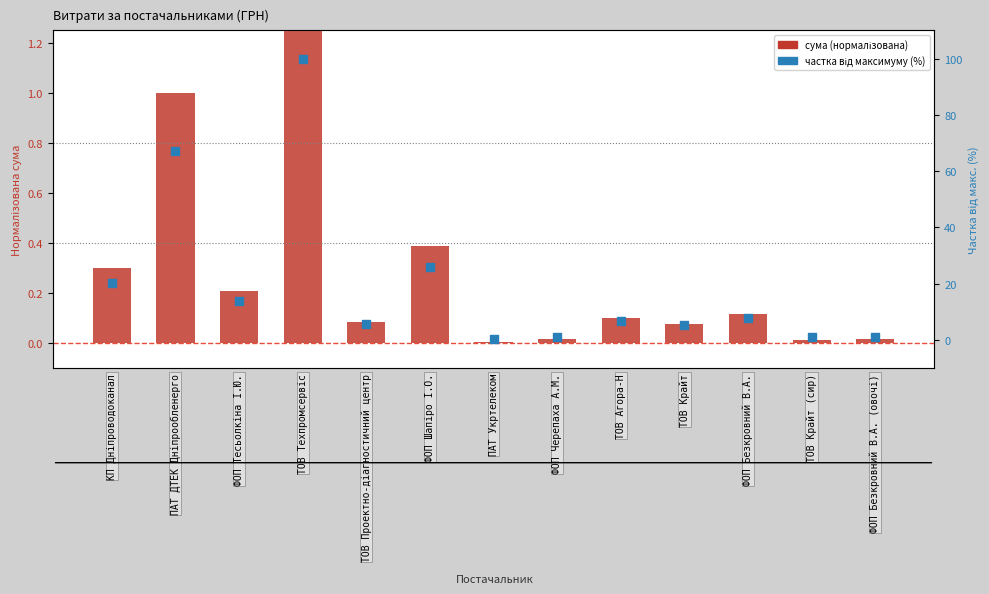

Which series reaches the minimum Y coordinate?

СУМА (ГРН) (норм.)